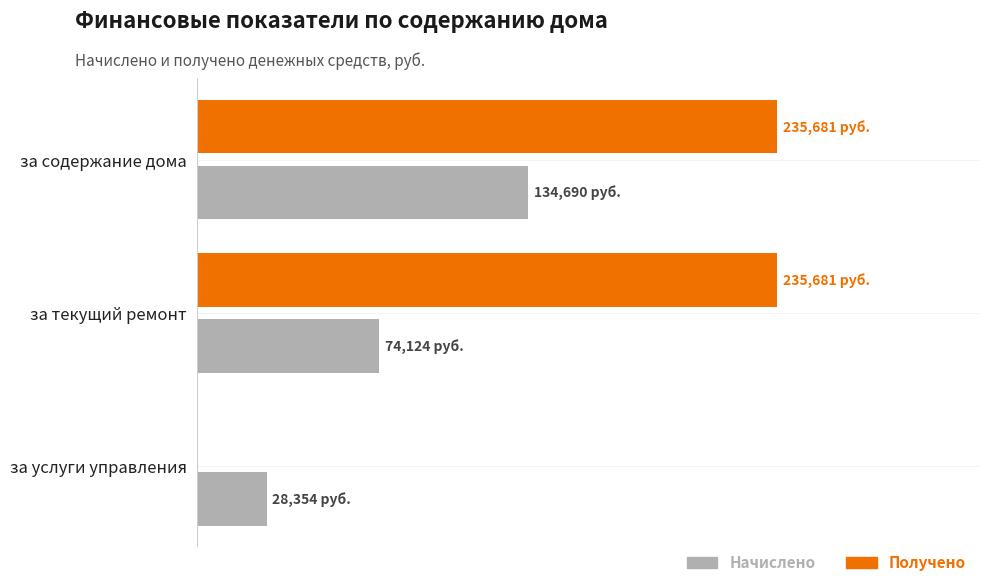

What is the difference between the maximum and minimum values in the Получено series?

235681.0